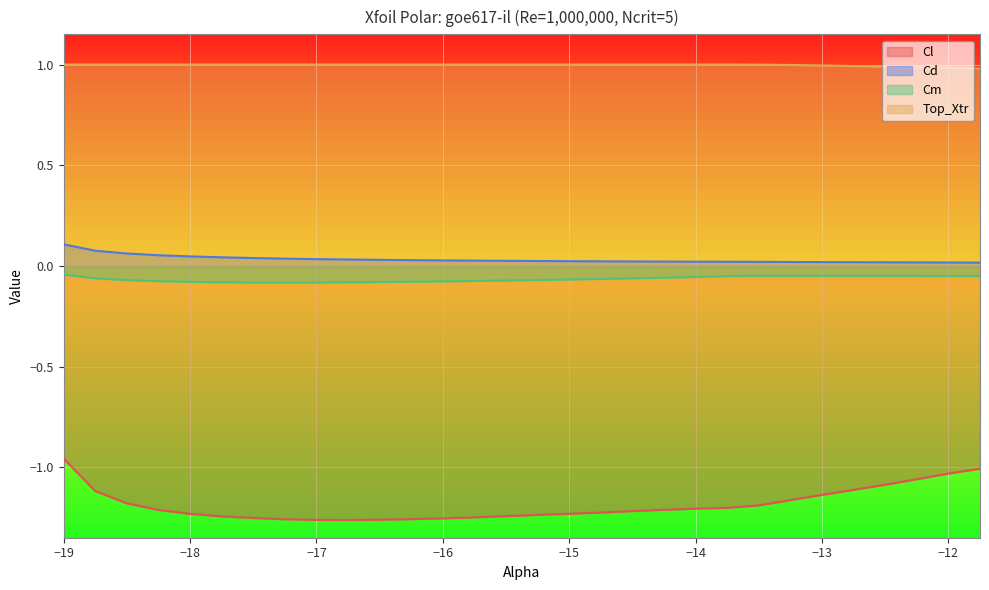

How many interior local valleys does the Cl series have?

1